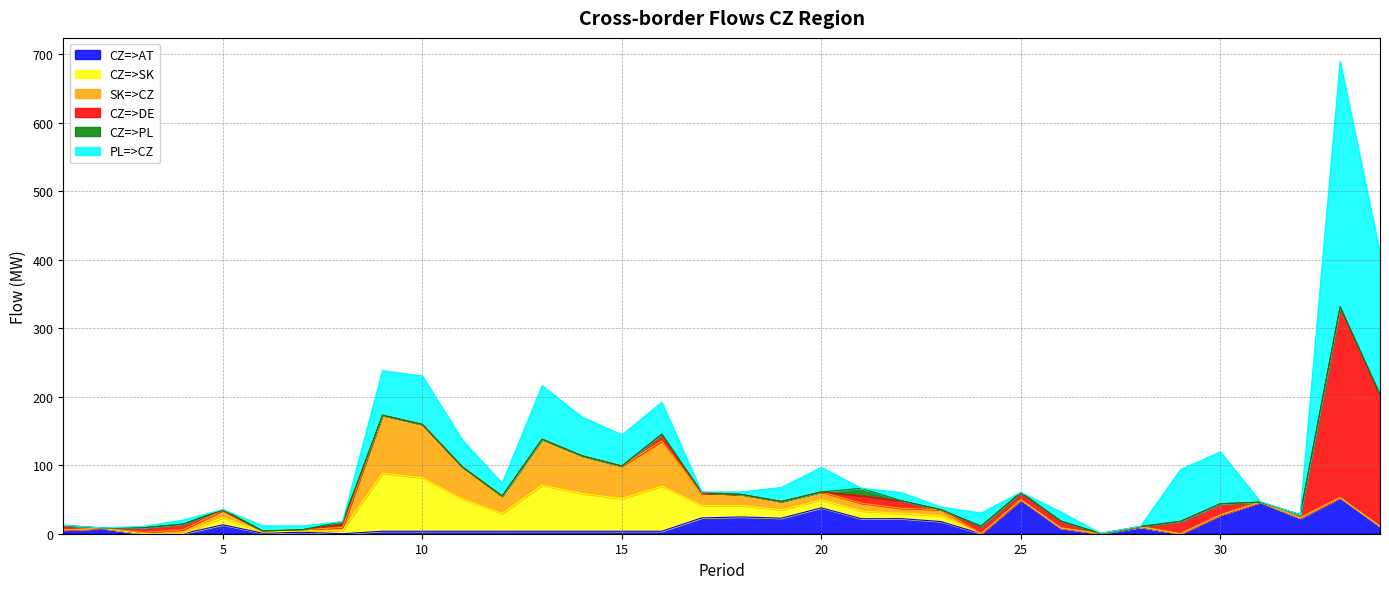

True or false: SK=>CZ has a value of 0.1 at 25.

True